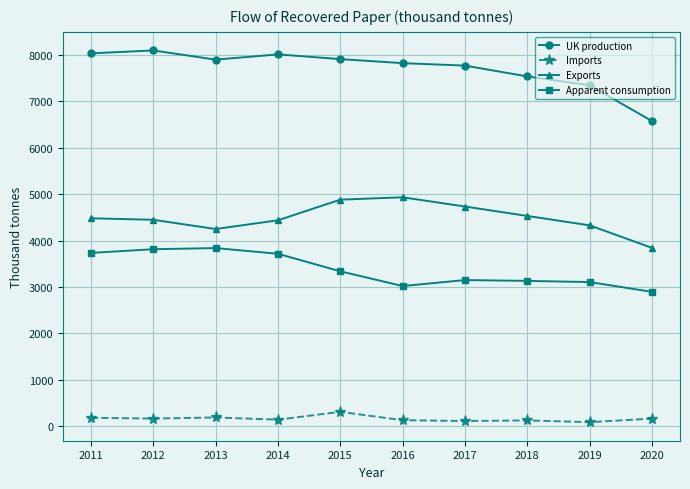

Is this an area chart (filled region under the line)?

No